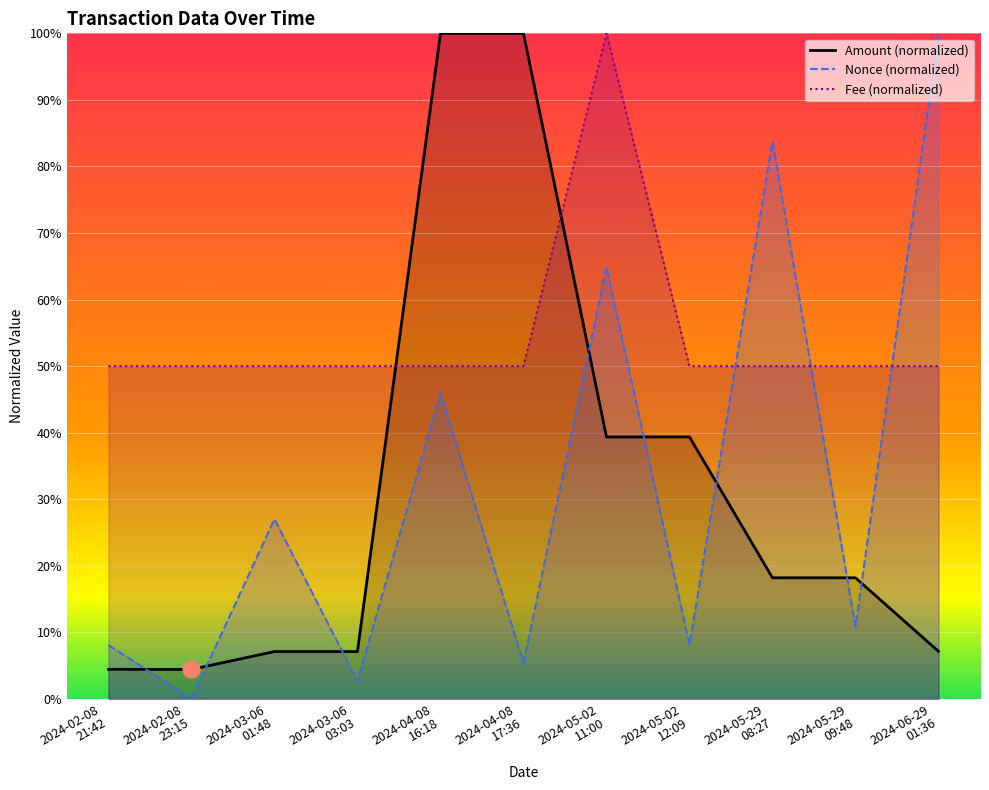

What is the value of the Nonce point at the 10th from the left?

0.1